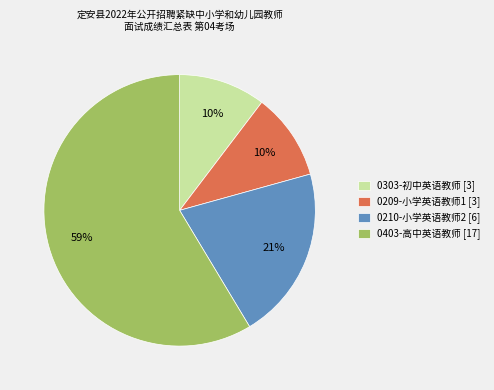

What is the ratio of the value at 0303-初中英语教师 to the value at 0403-高中英语教师?

0.2